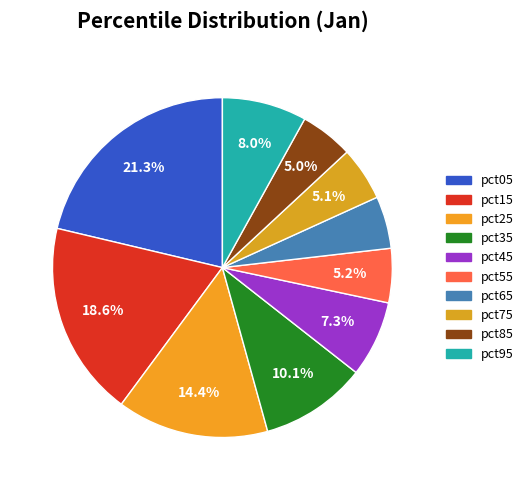

What is the largest slice in the pie chart?

pct05